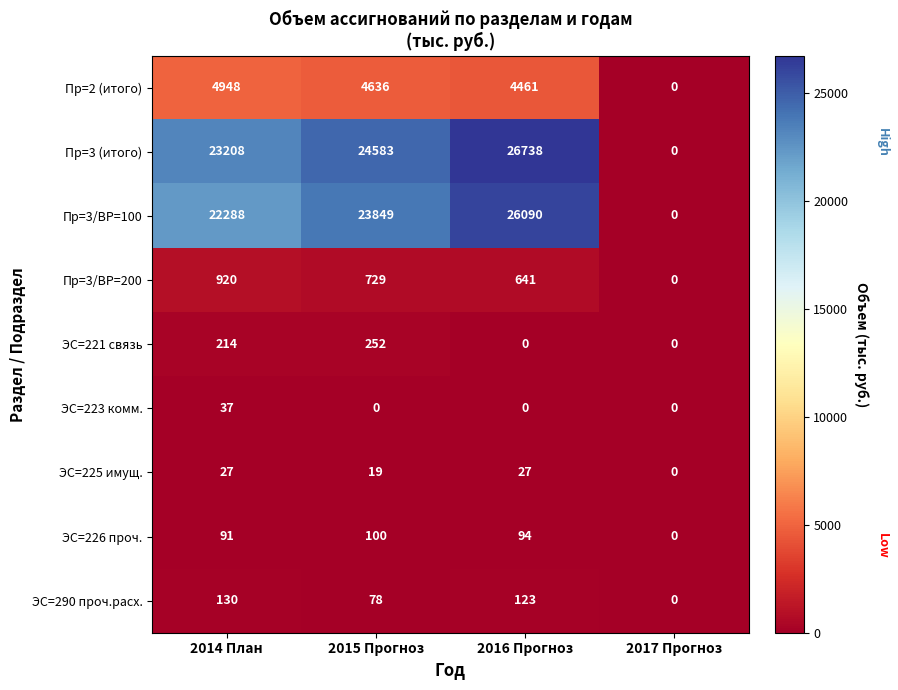

True or false: ЭС=223 комм. has a value of 15 at 2016 Прогноз.

False